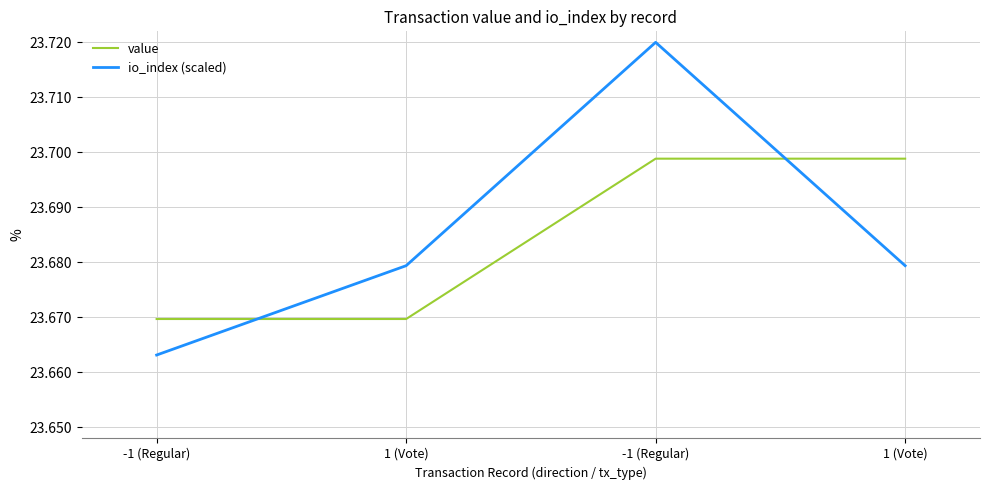

Which series has the widest spread of values?

io_index (scaled)